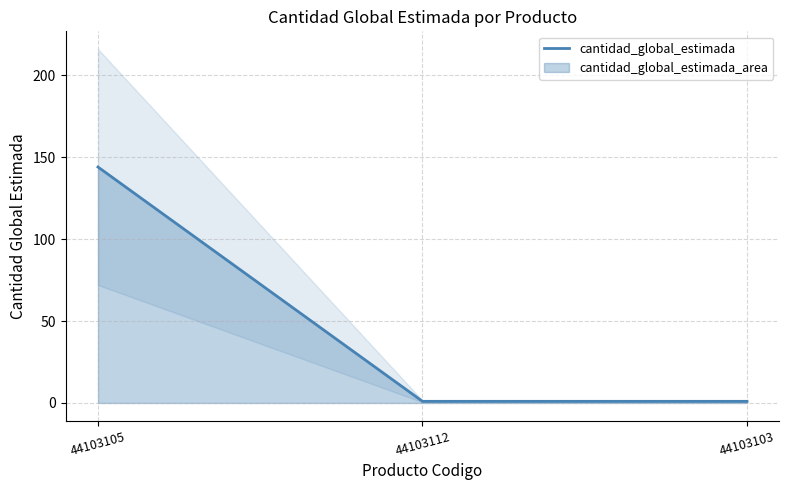

Is it true that the value at 44103105 is 41?

False